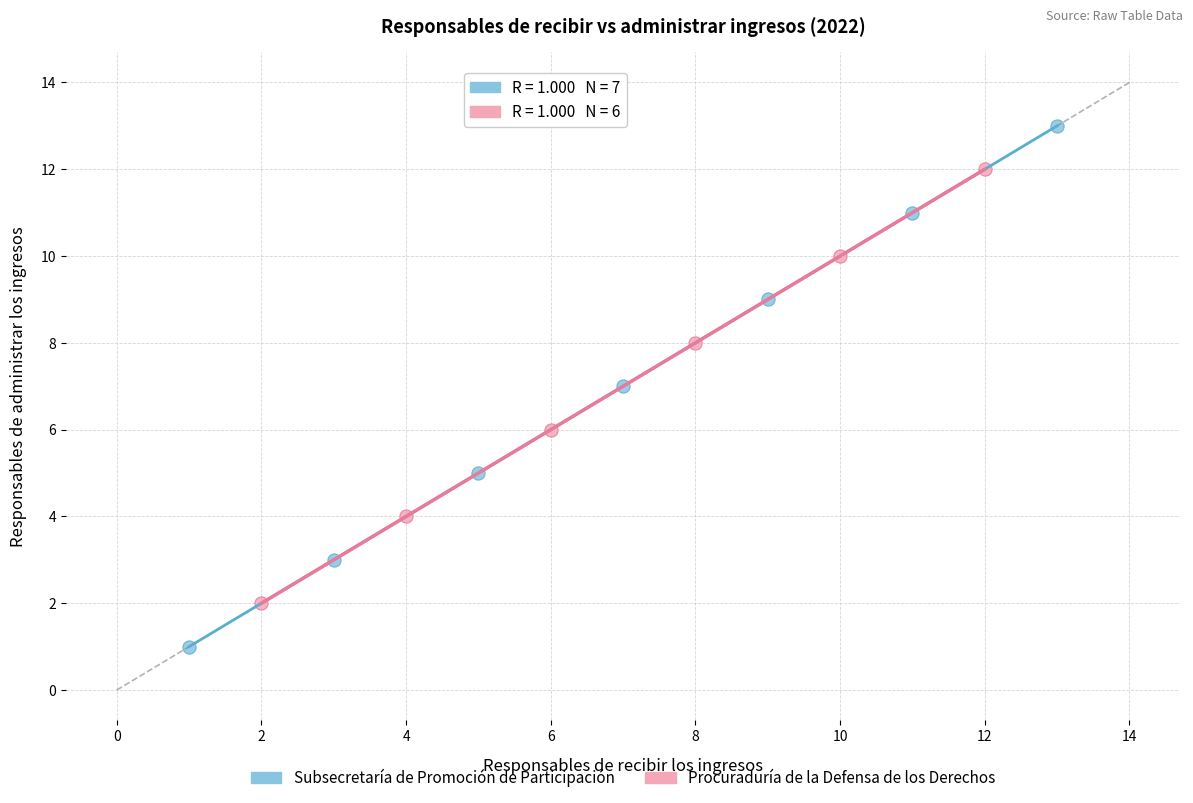

Which series contains the highest Y value?

Subsecretaría de Promoción de Participación